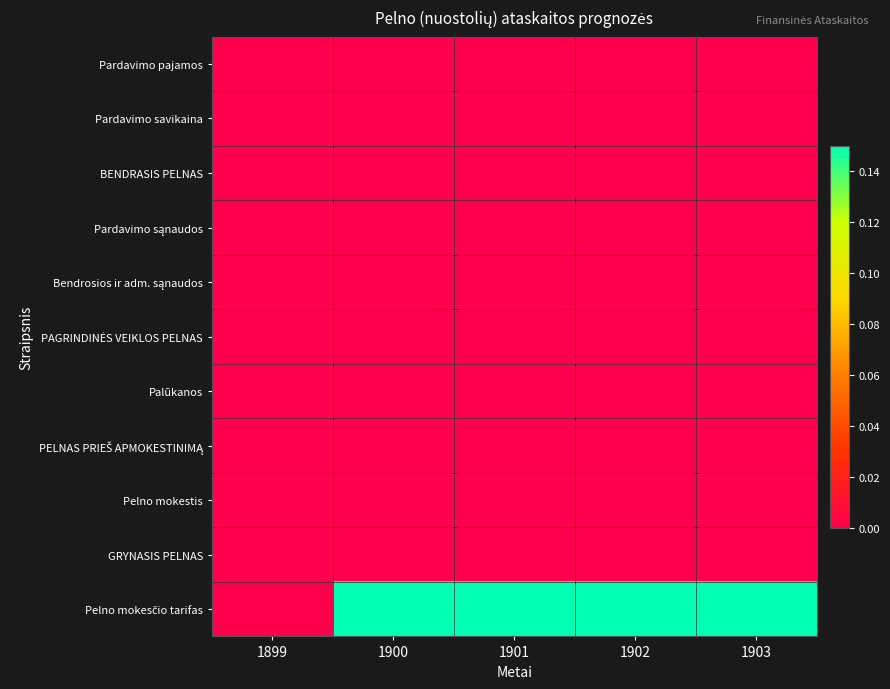

Which series has the largest range (max minus min)?

Pelno mokesčio tarifas